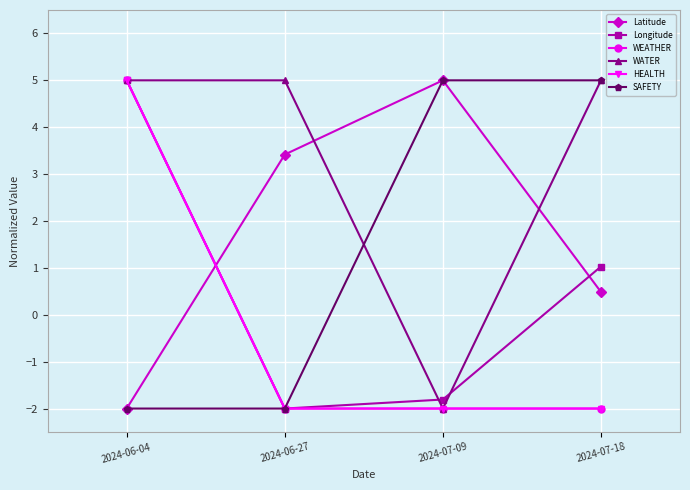

Is this an area chart (filled region under the line)?

No